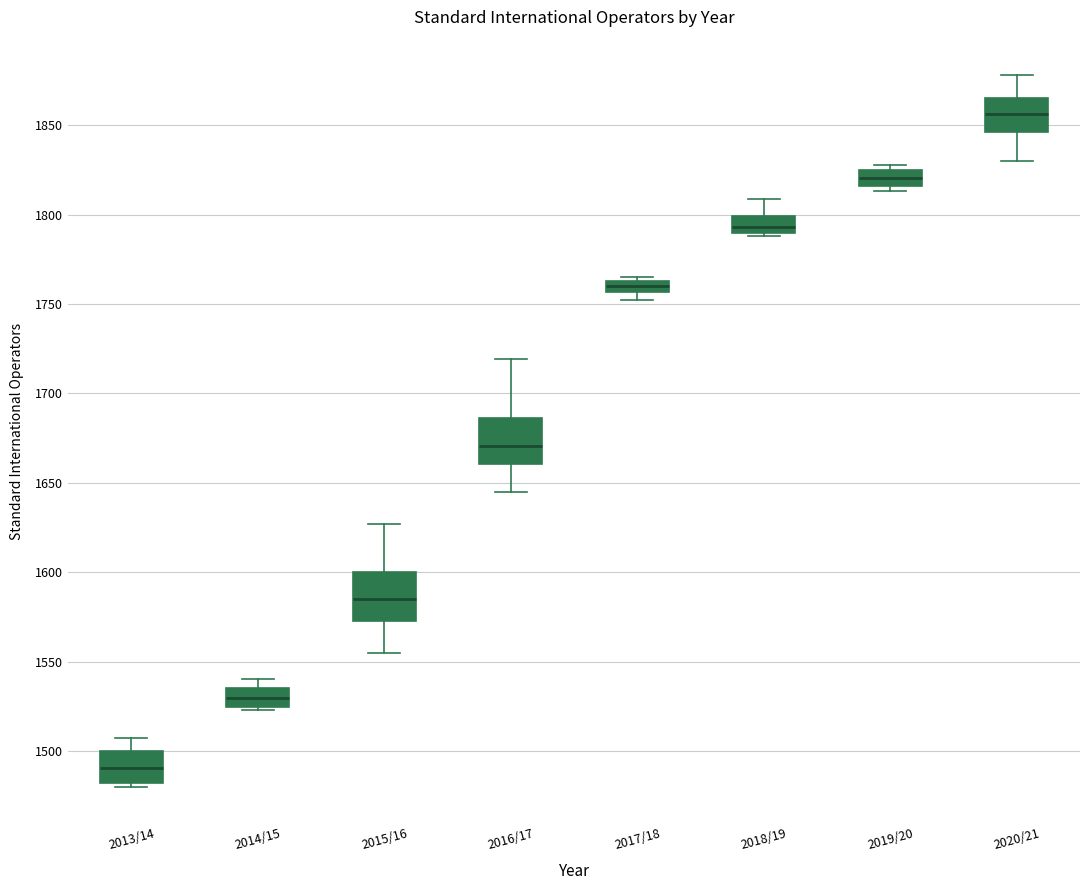

Which box's median line is the highest?

2020/21